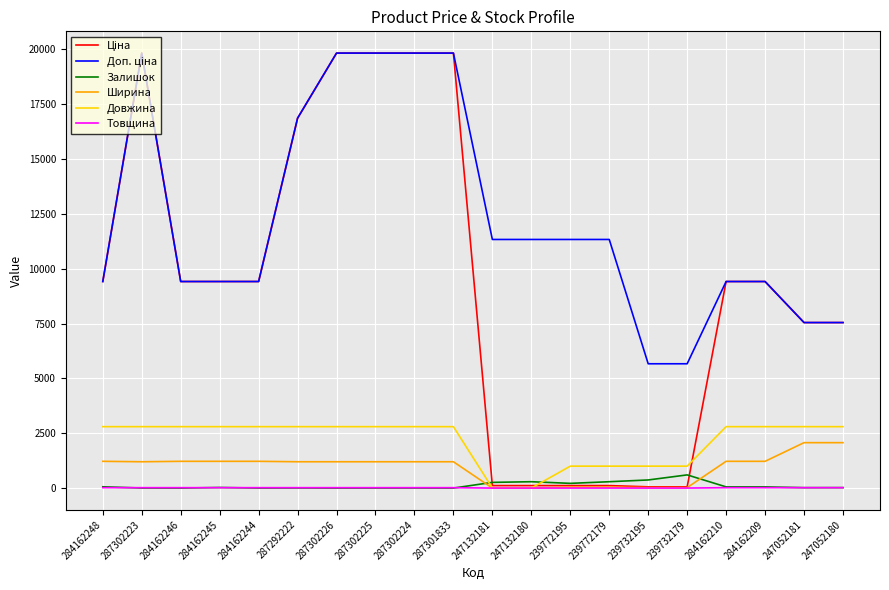

What is the difference between the maximum and minimum values in the Залишок series?

601.0